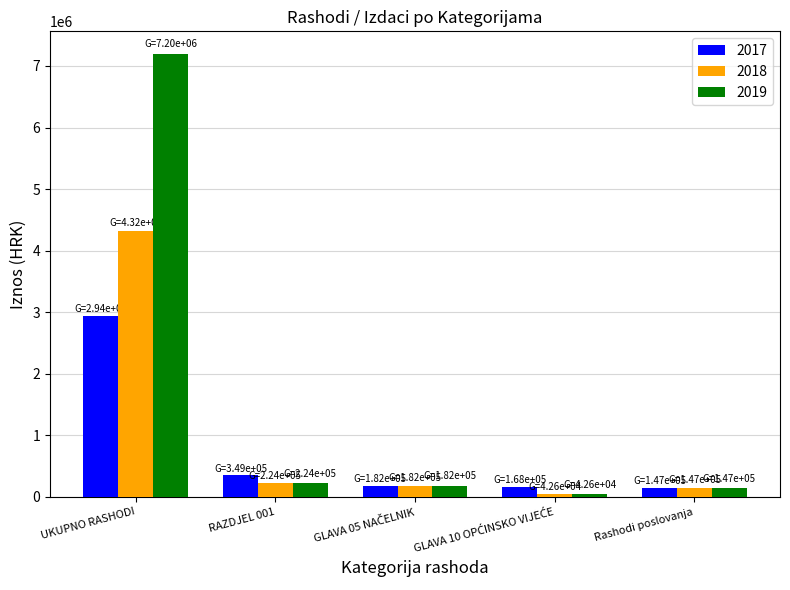

What is the difference between the maximum and minimum values in the 2018 series?

4279654.0